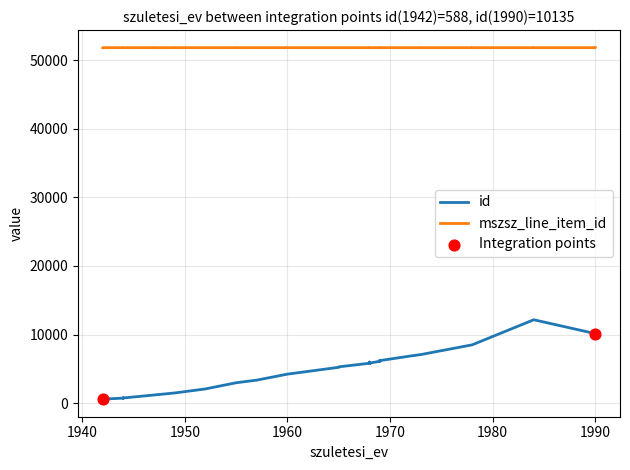

At how many categories does at least one series exceed 20889?

40